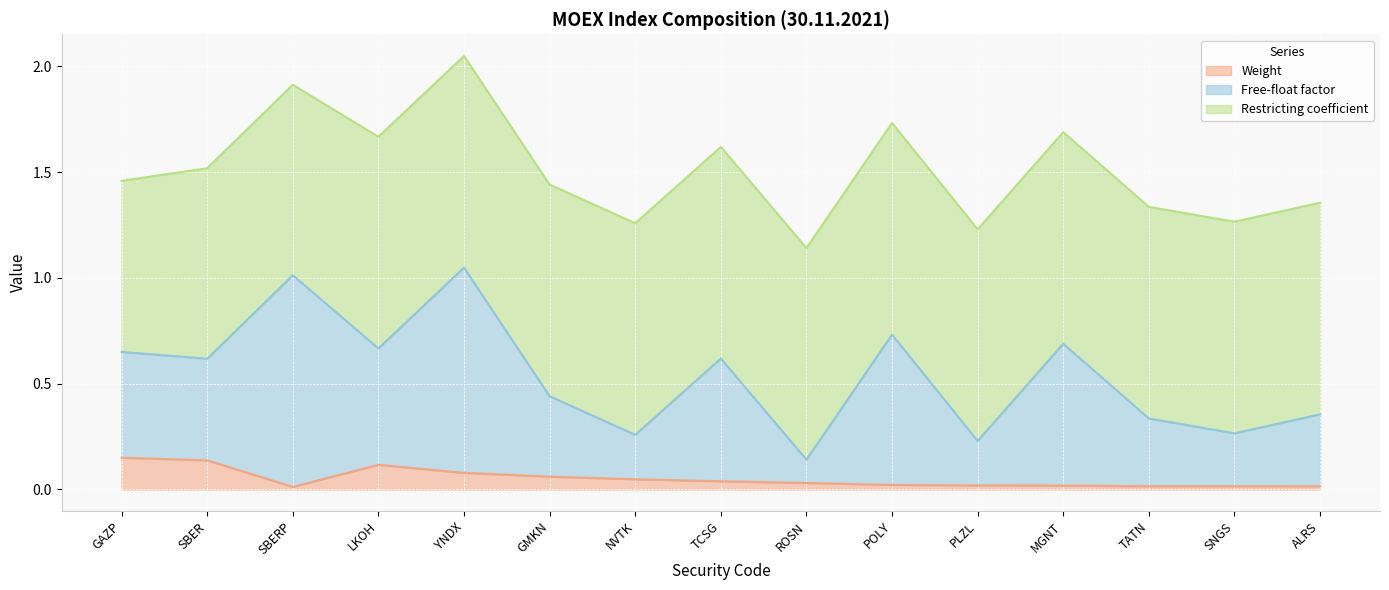

Does the chart display data point markers on the line(s)?

No